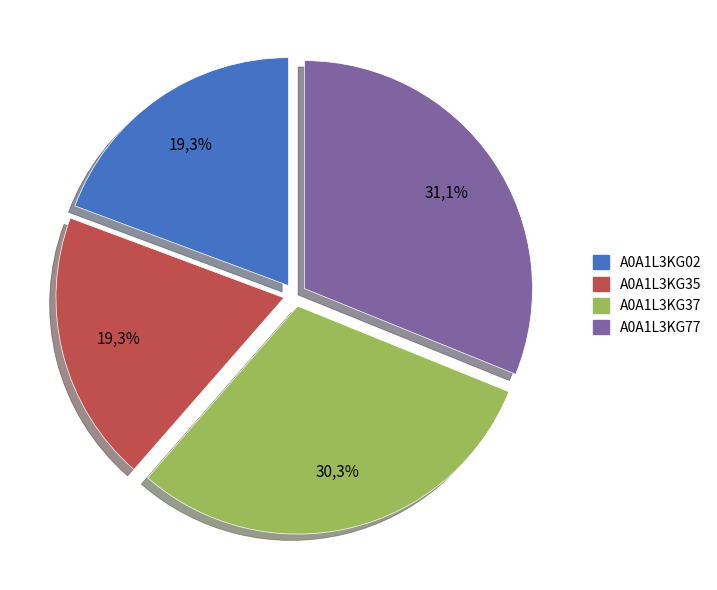

What is the smallest slice in the pie chart?

A0A1L3KG35